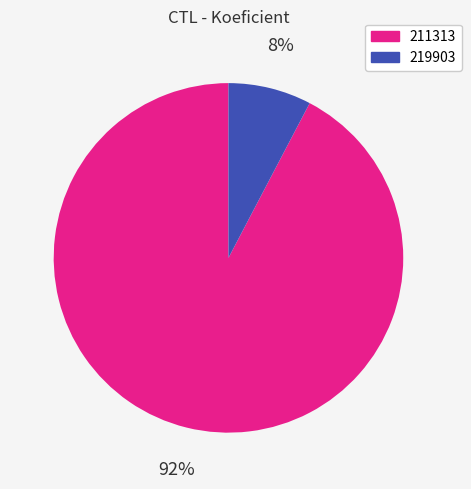

Is the sum of 211313 and 219903 greater than half?

Yes